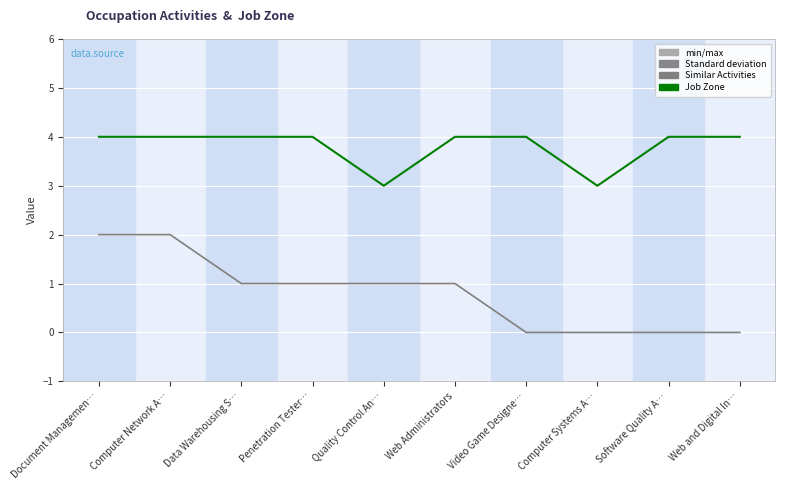

What is the greatest value displayed?

4